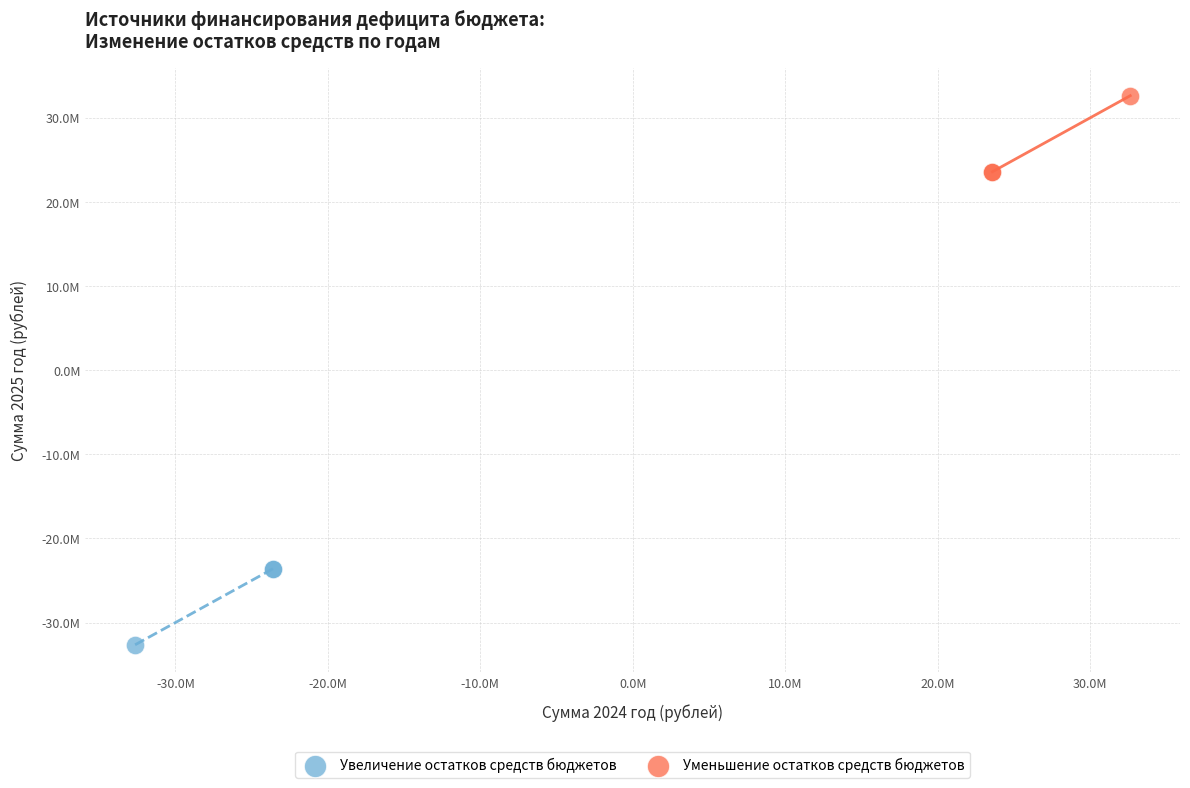

Which series reaches the minimum Y coordinate?

Увеличение остатков средств бюджетов